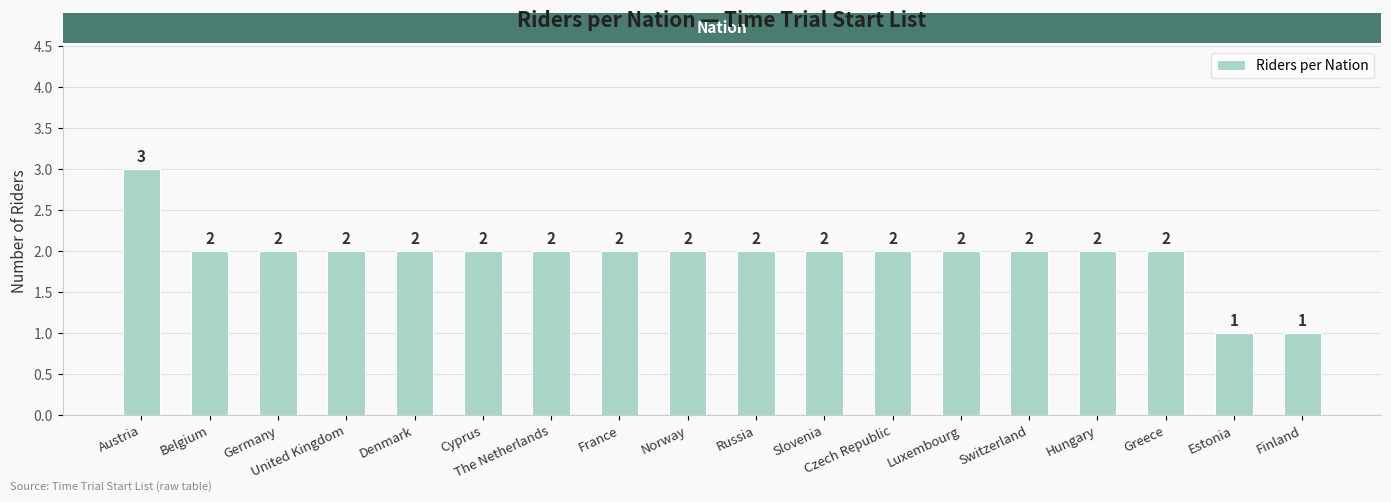

Where does the data first go above 2?

Austria